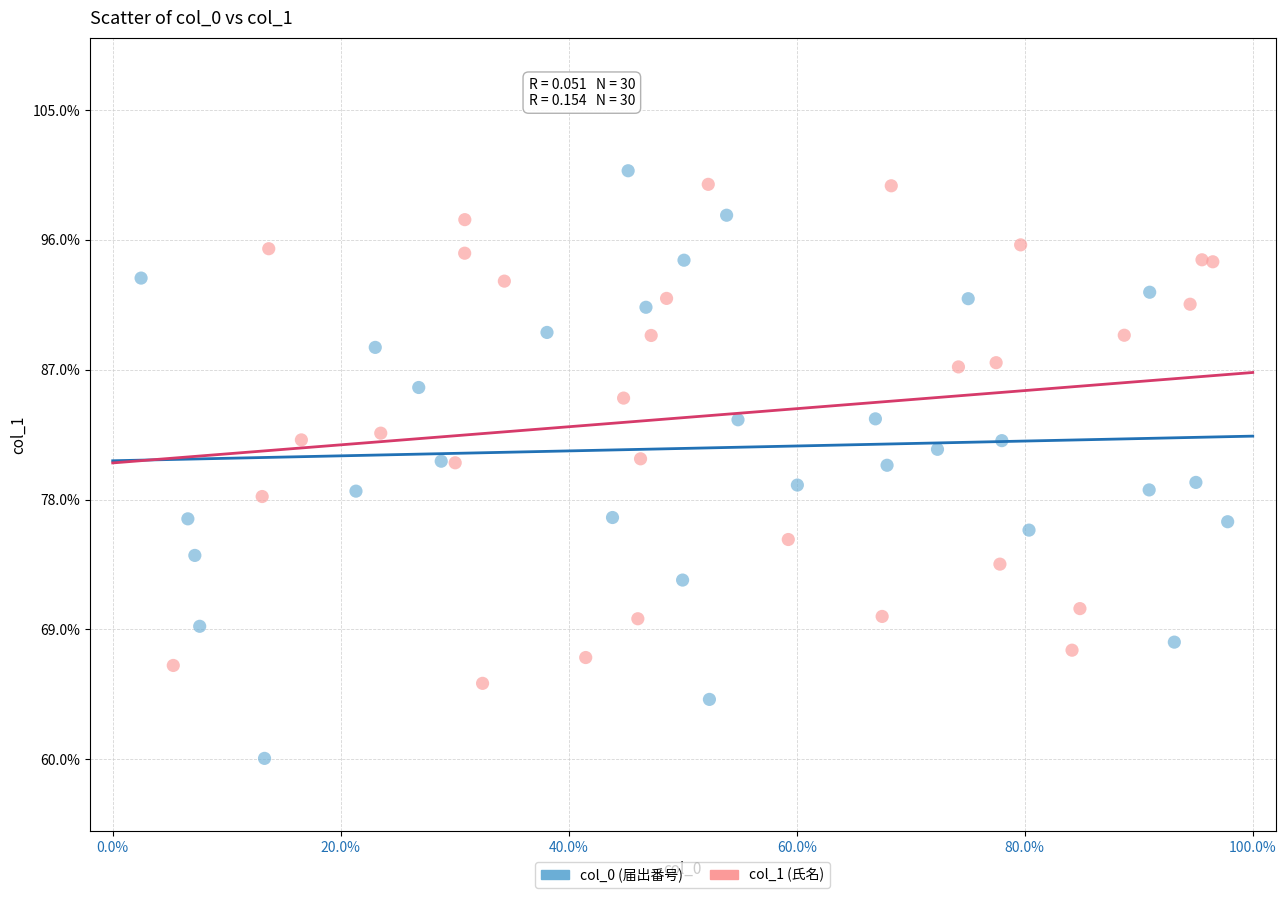

Which series has the largest Y range (max minus min)?

col_0 (届出番号)